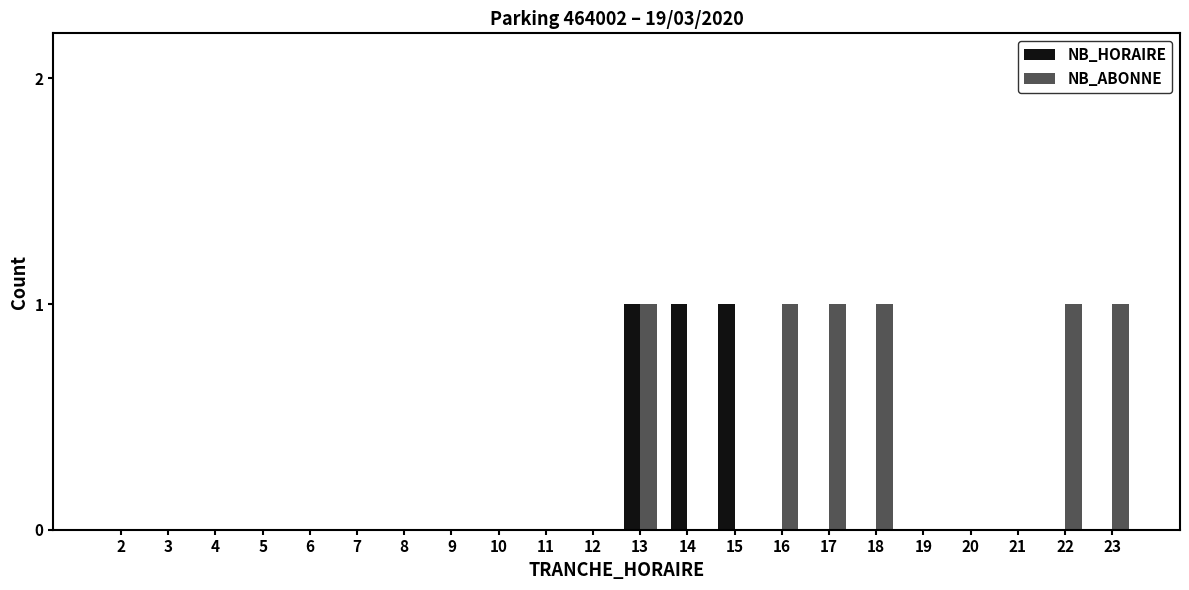

How many series are shown in this chart?

2